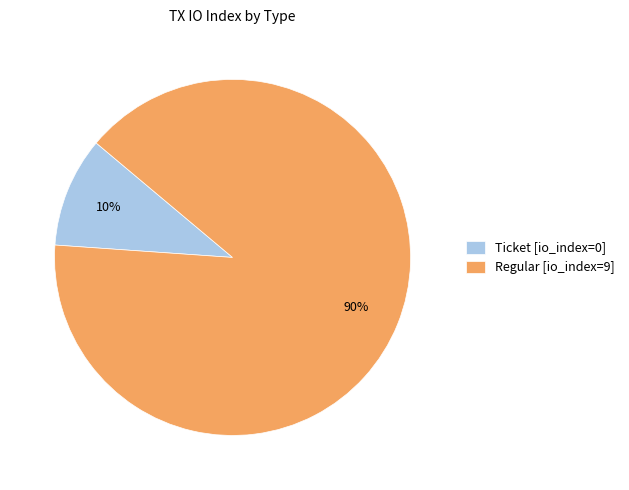

Which slice is the smallest?

Ticket [io_index=0]